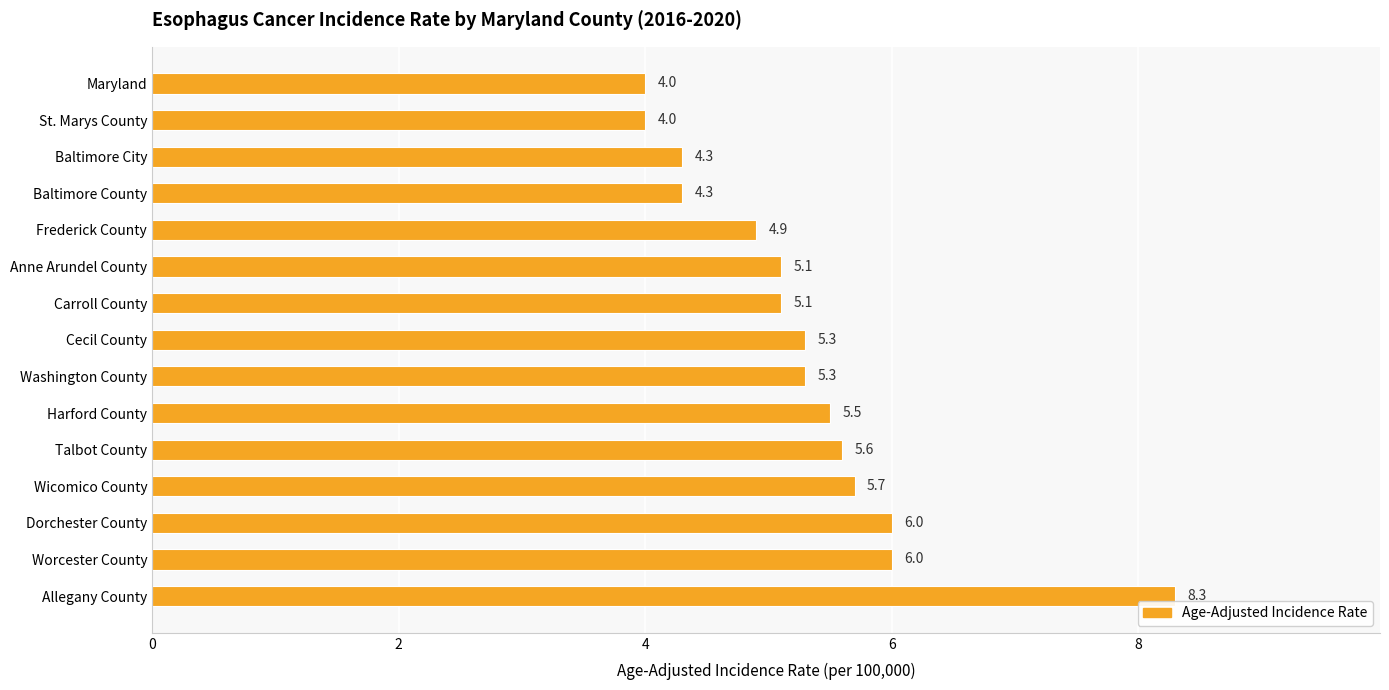

The value at Harford County is 5.5. True or false?

True